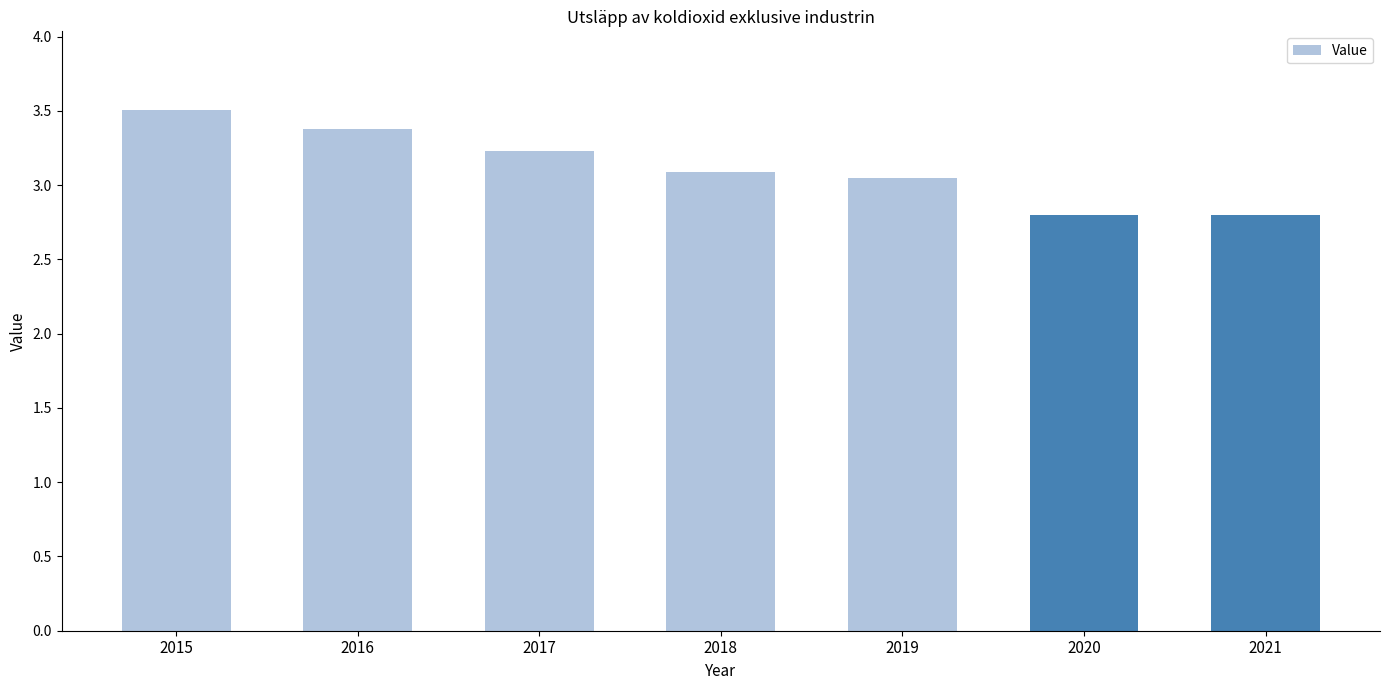

What value does the data have at 2017?

3.2